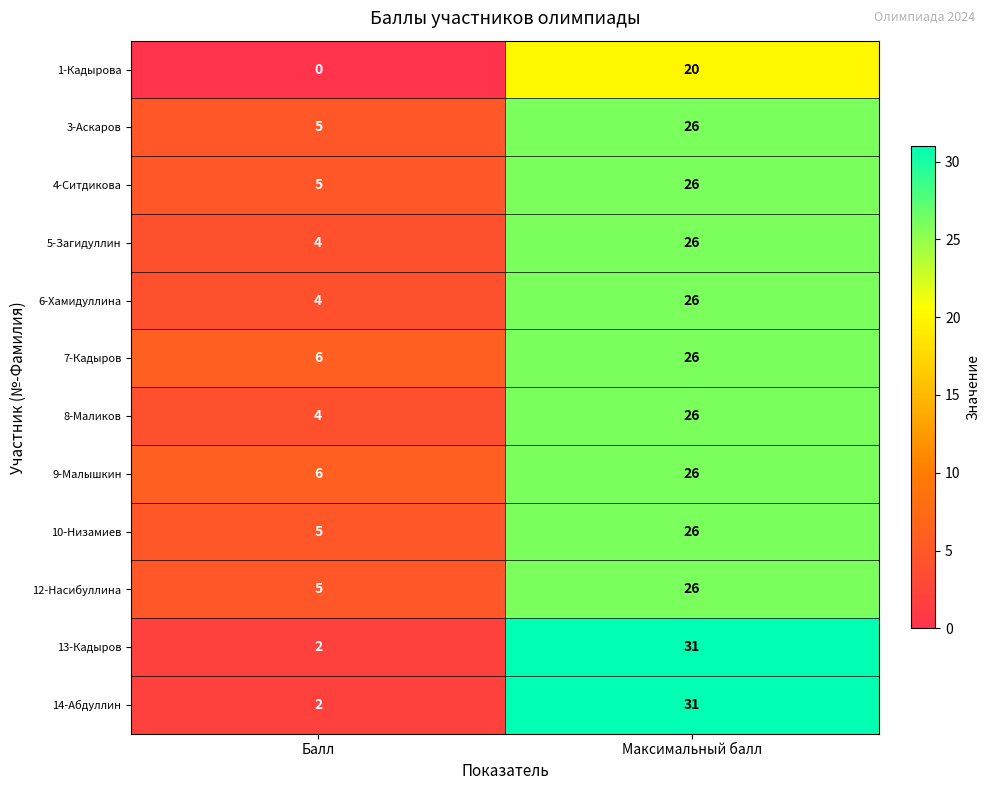

The value of 1-Кадырова at Максимальный балл is 9. True or false?

False